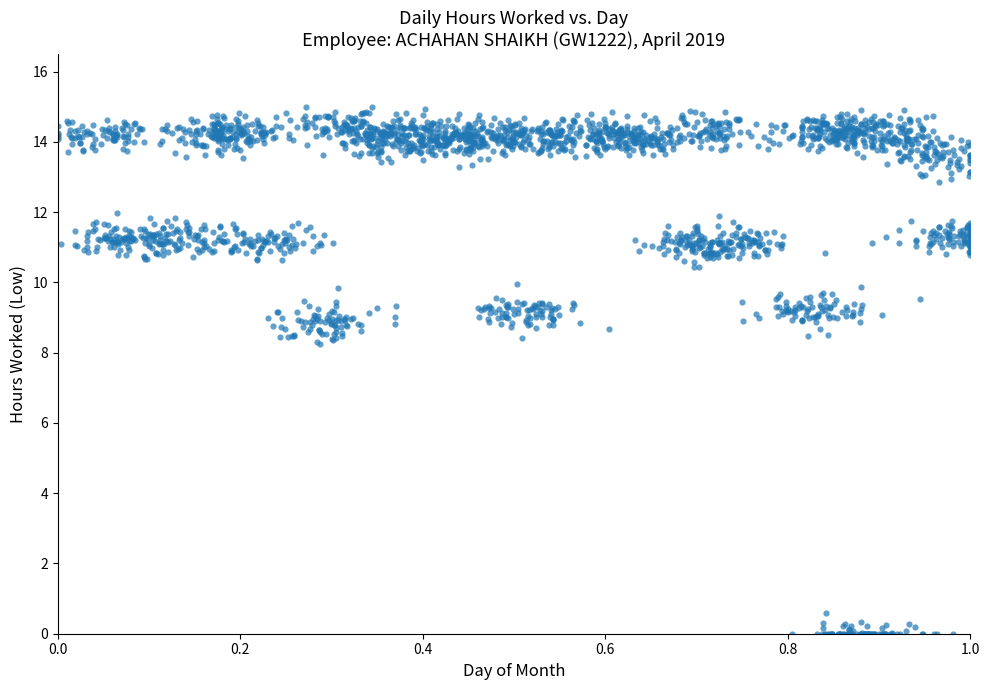

What is the range of X values (max minus min)?

1.0